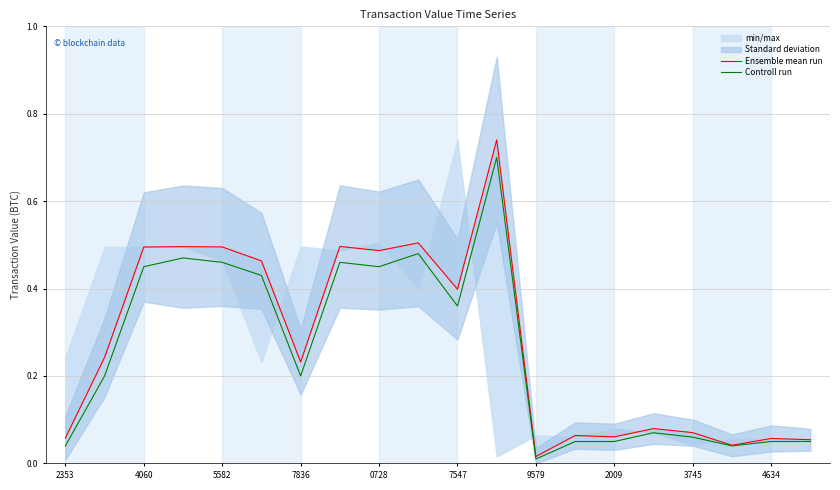

At which label is Controll run closest to 0?

9579